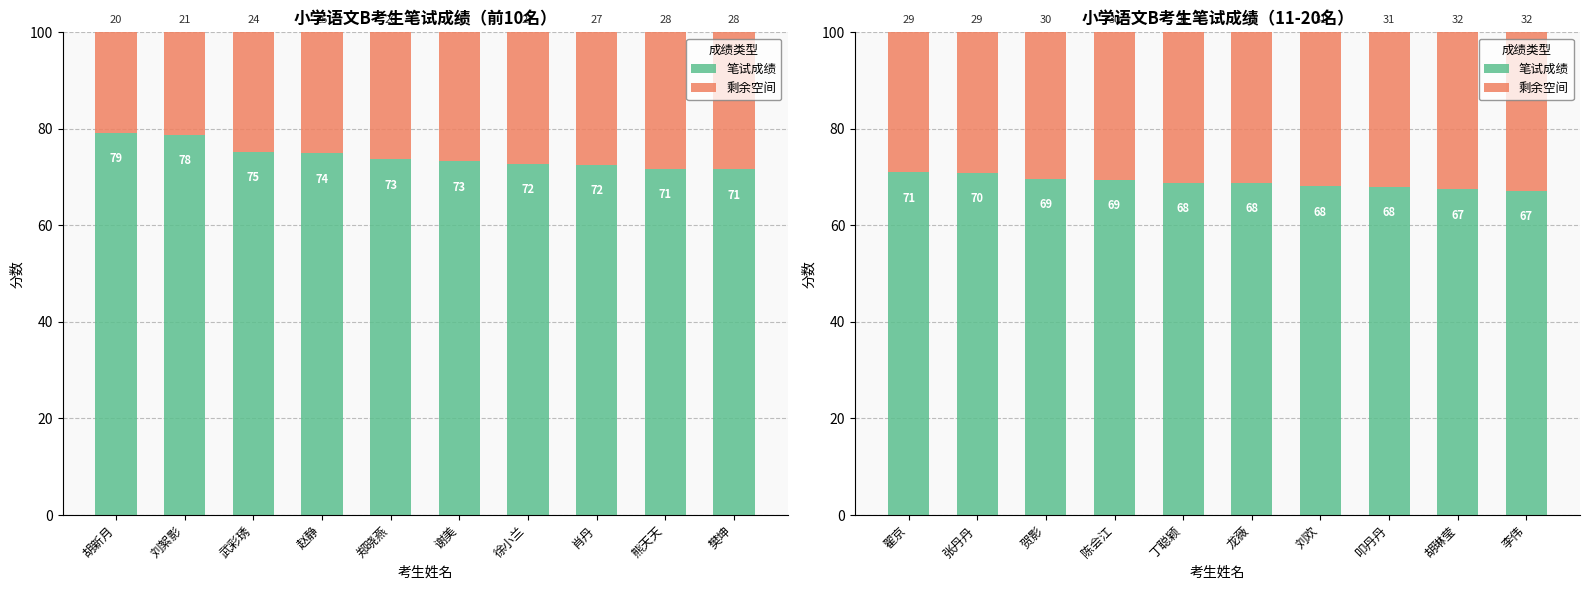

What is the average value of the 剩余空间 series?

31.1